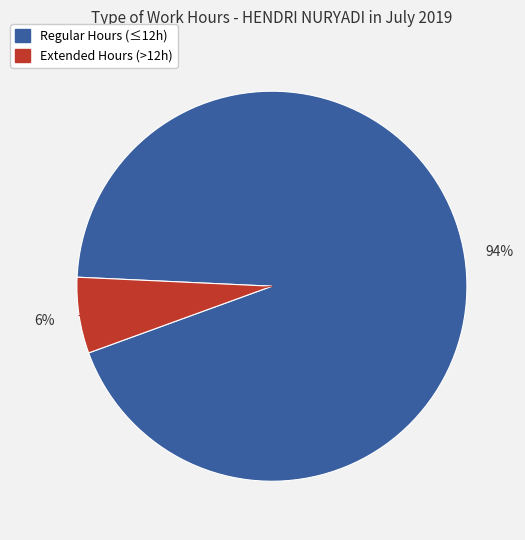

To the nearest percent, what is the average slice percentage?

50%